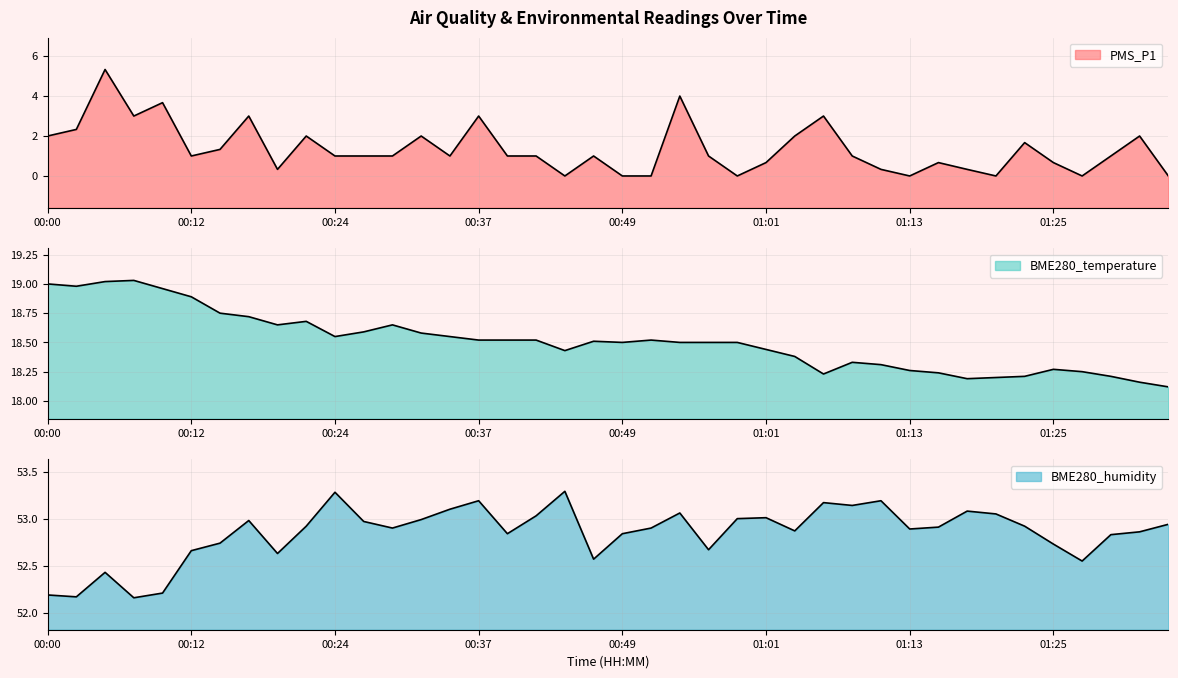

The value of BME280_temperature at 00:32 is 6.1. True or false?

False